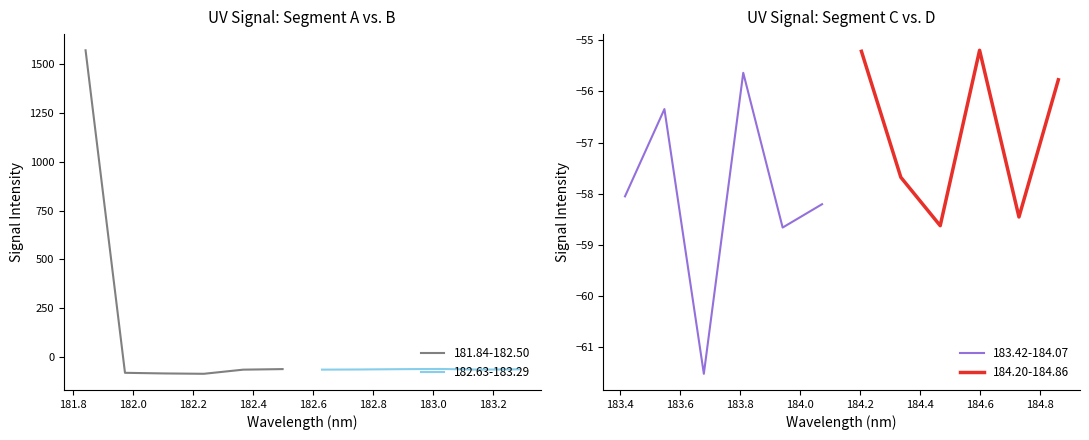

What is the average value of the 183.42-184.07 series?

-58.1